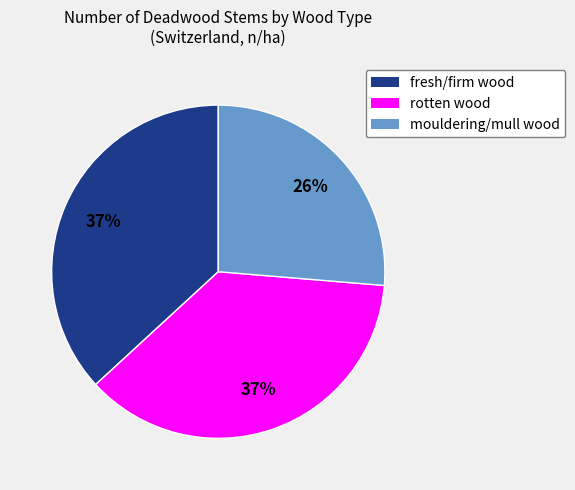

Does any single category account for the majority?

No